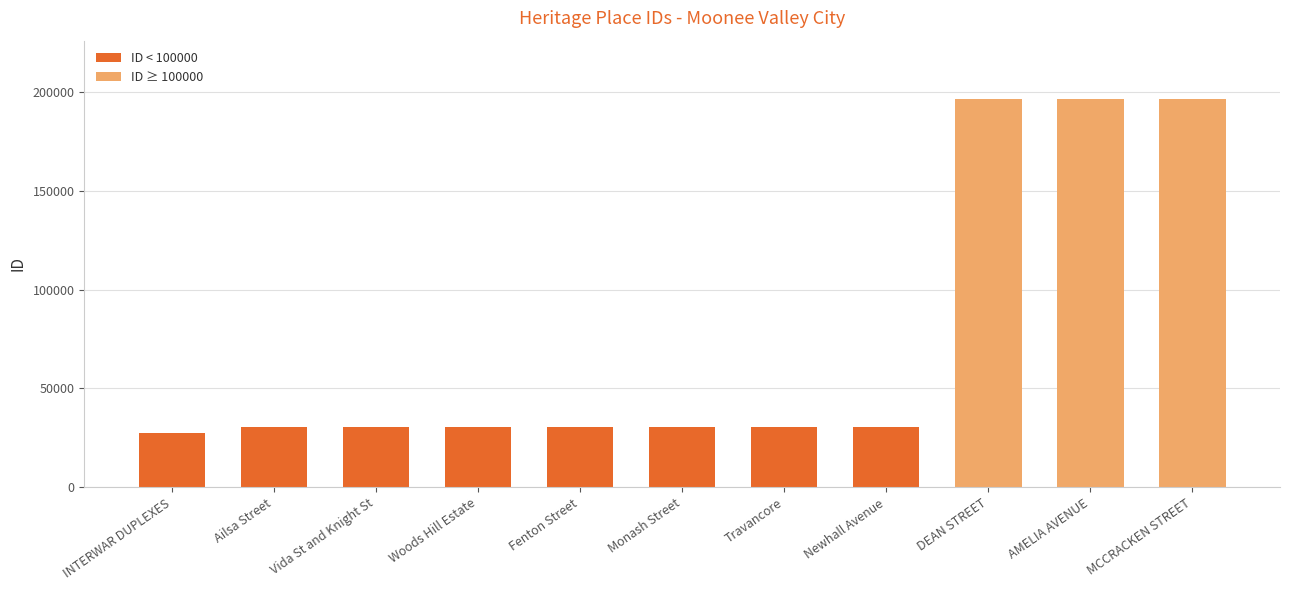

What is the difference between the values at Newhall Avenue and AMELIA AVENUE?

165792